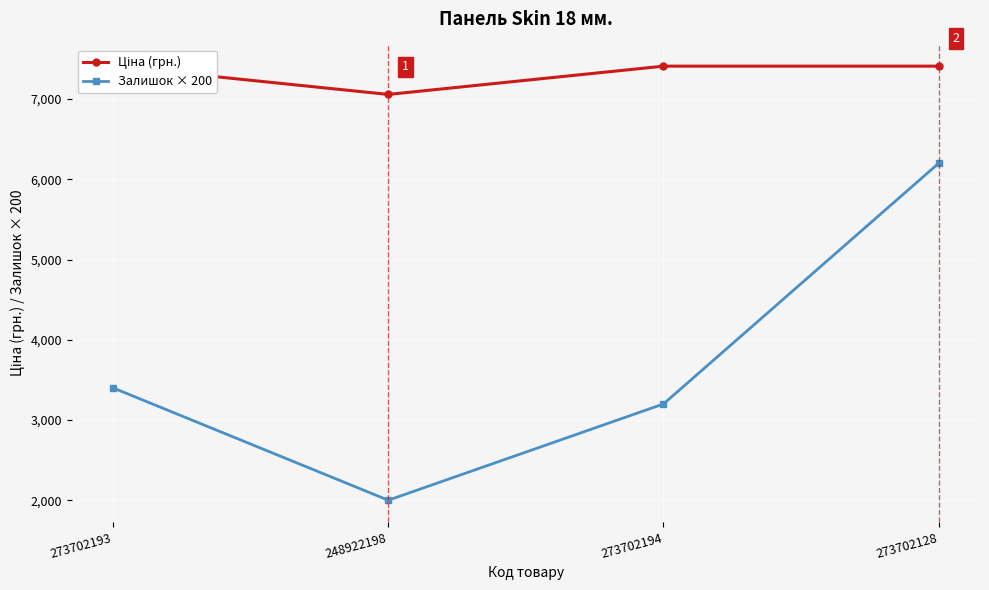

Rank the series by their maximum value, from highest to lowest.

Ціна (грн.), Залишок × 200